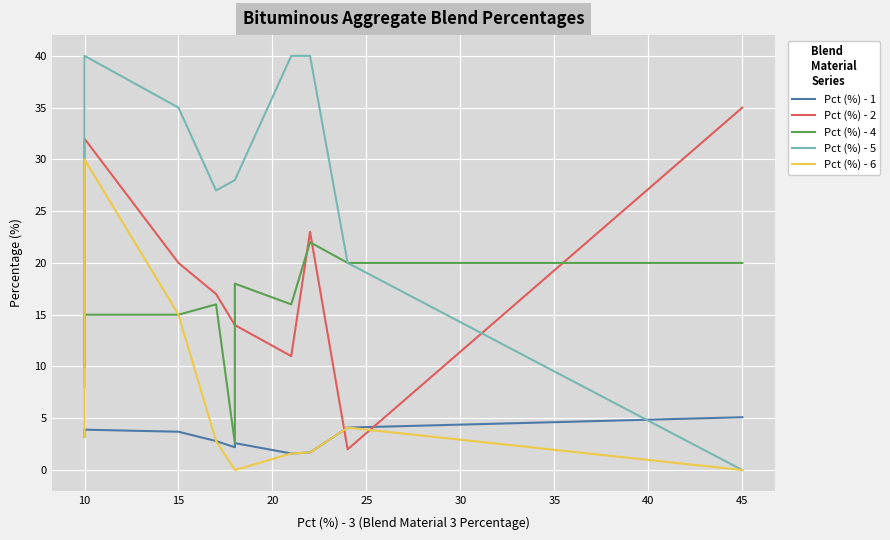

Is the value of Pct (%) - 2 at 50 greater than the value of Pct (%) - 1 at 35?

Yes